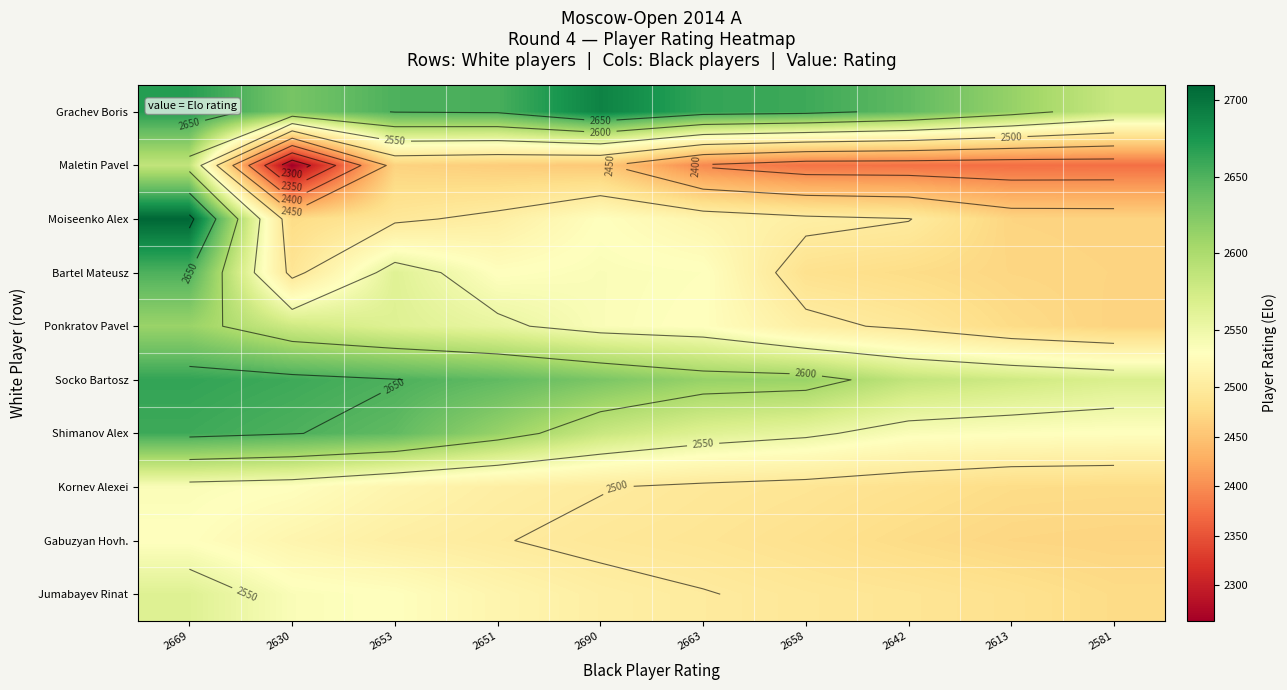

Rank the series by their maximum value, from lowest to highest.

Gabuzyan Hovh., Kornev Alexei, Jumabayev Rinat, Maletin Pavel, Ponkratov Pavel, Bartel Mateusz, Shimanov Alex, Socko Bartosz, Grachev Boris, Moiseenko Alex